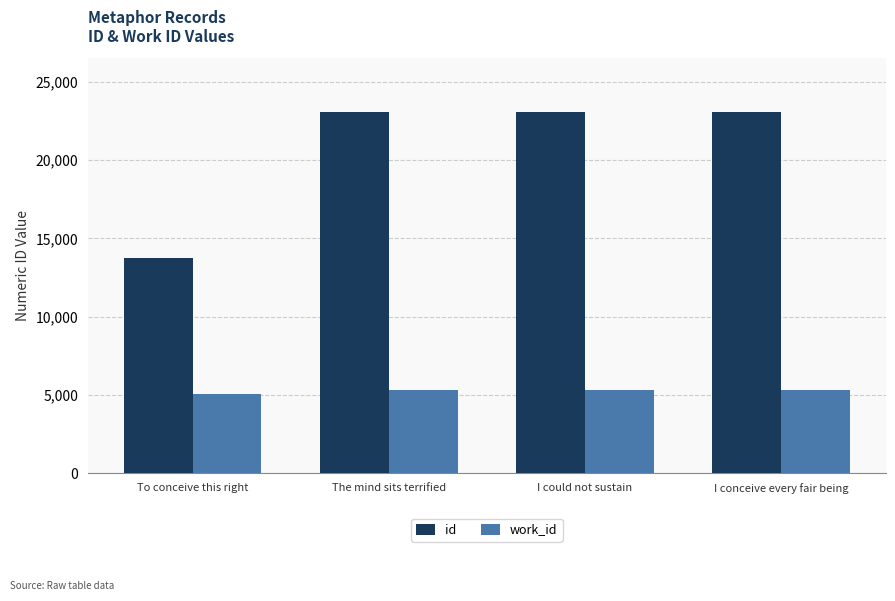

Rank the series by their maximum value, from highest to lowest.

id, work_id